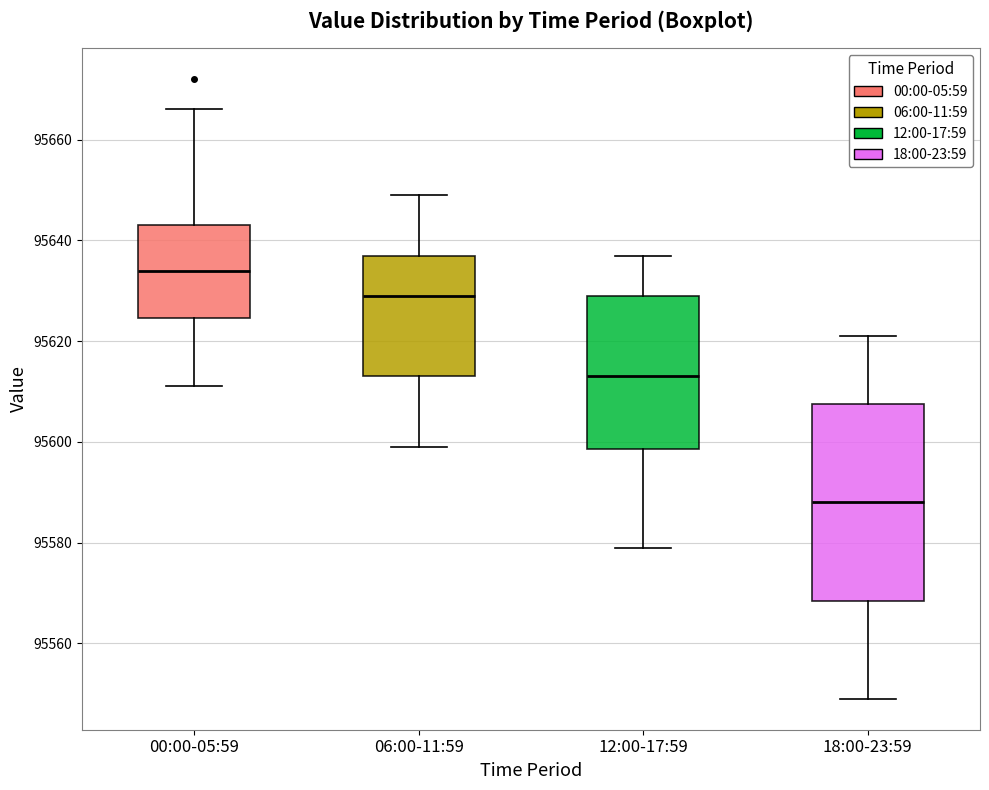

Reading left to right, read every box against the y-axis: the position of its median line, the range the box covers, and the ends of its whiskers. The values are not printed on the chart, so give them approximately, as read against the axis.

00:00-05:59: median 95634, box 95624 to 95644, whiskers 95612 to 95666
06:00-11:59: median 95630, box 95614 to 95638, whiskers 95600 to 95650
12:00-17:59: median 95614, box 95598 to 95630, whiskers 95580 to 95638
18:00-23:59: median 95588, box 95568 to 95608, whiskers 95550 to 95622